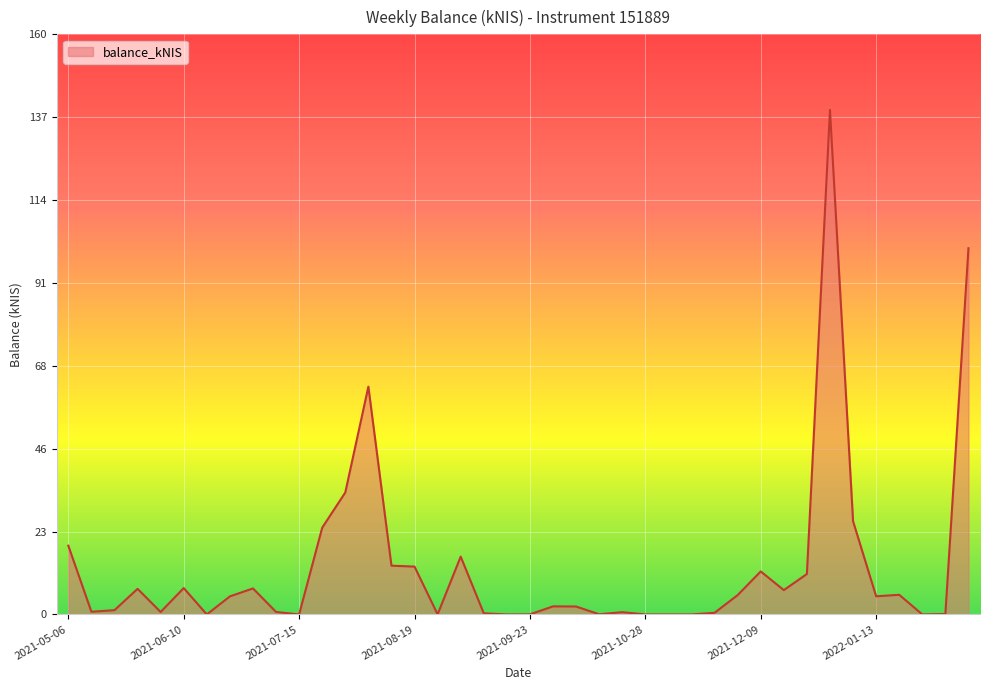

What is the difference between the maximum and minimum values?

138.7